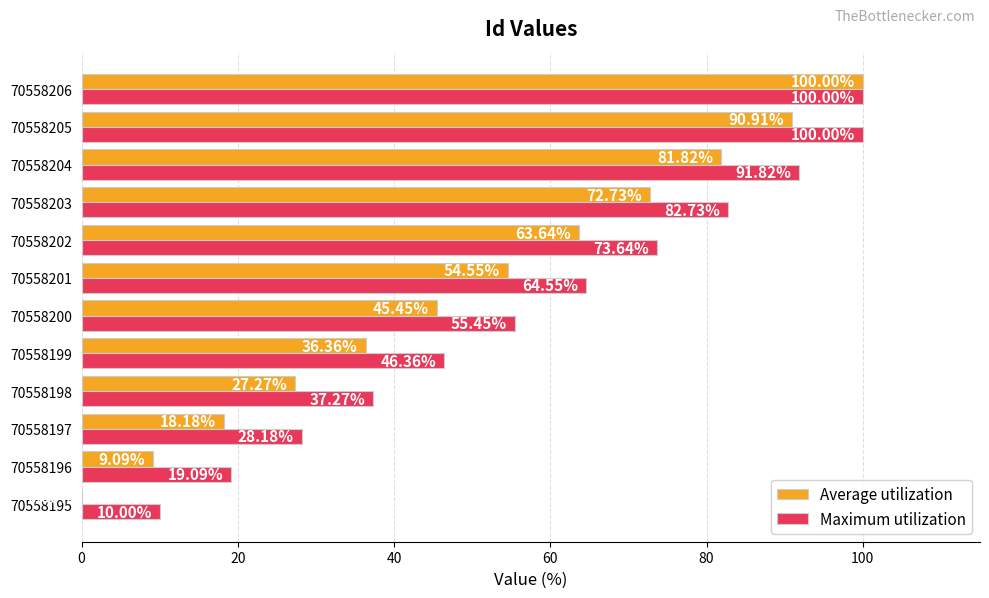

Between 70558201 and 70558206, which series saw the biggest shift?

Average utilization